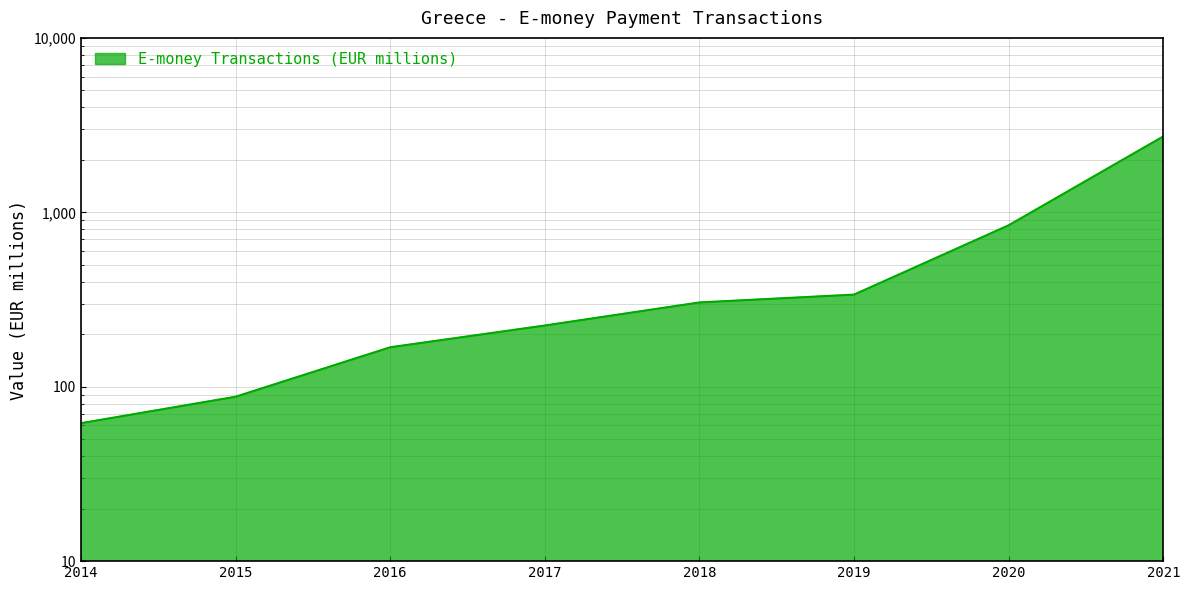

How many data points are above 304?

4